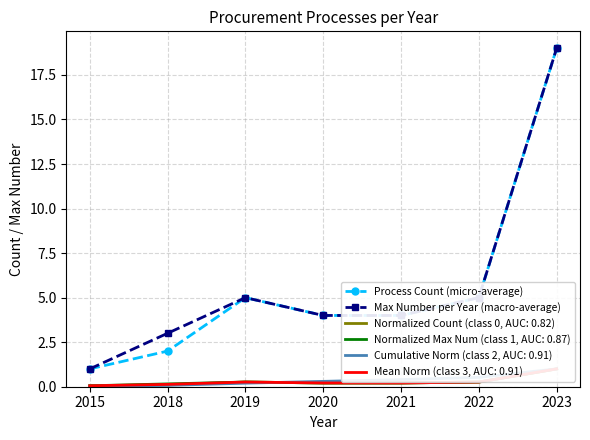

What is the maximum value for Process Count (micro-average)?

19